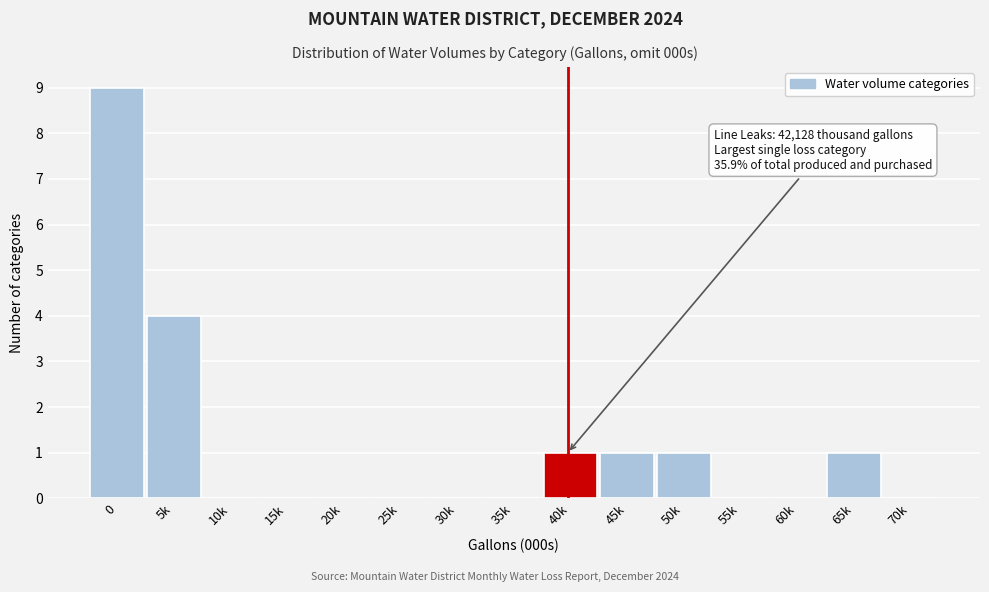

Reading left to right, extract all data points from this chart.

0=9	5k=4	10k=0	15k=0	20k=0	25k=0	30k=0	35k=0	40k=1	45k=1	50k=1	55k=0	60k=0	65k=1	70k=0